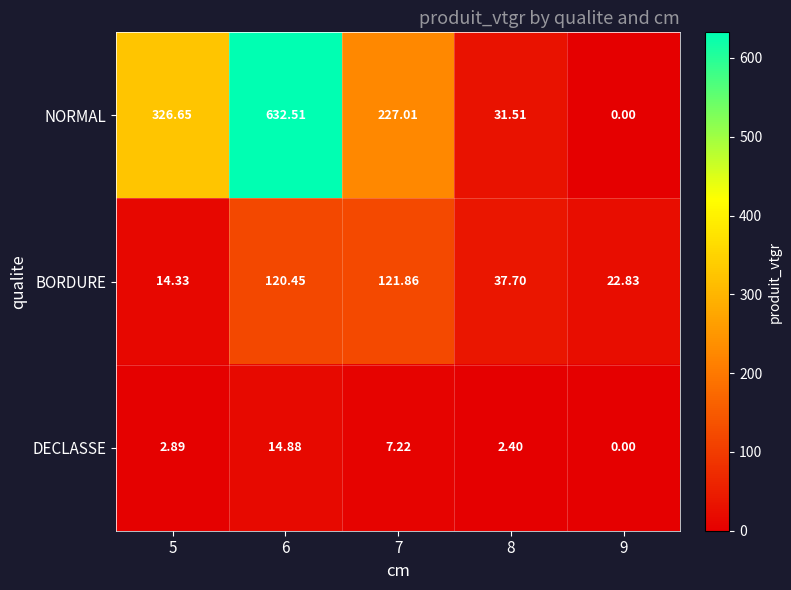

Which label corresponds to the largest value in the chart?

6